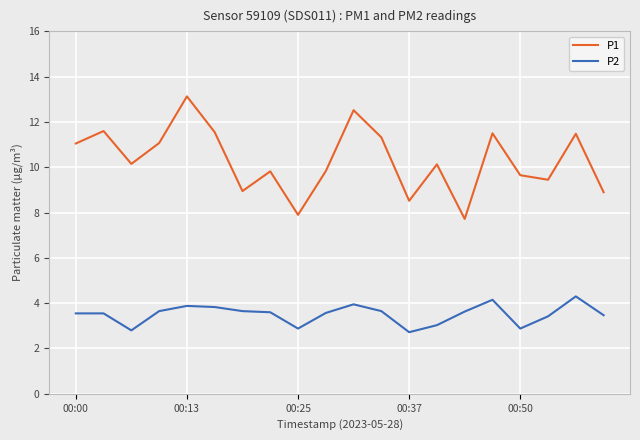

What is the minimum value shown in the chart?

2.7